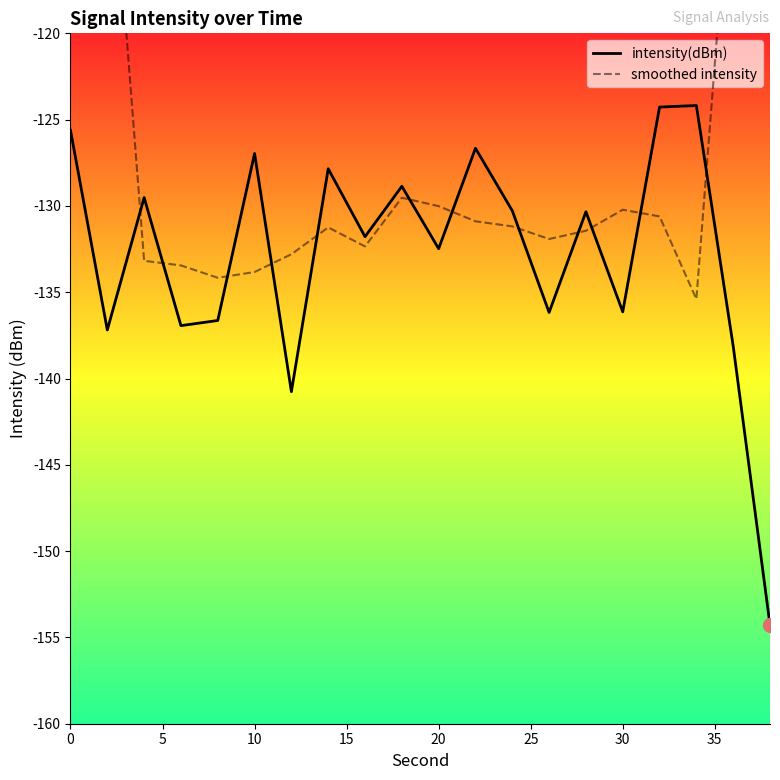

What is the difference between the maximum and minimum values in the intensity(dBm) series?

30.1